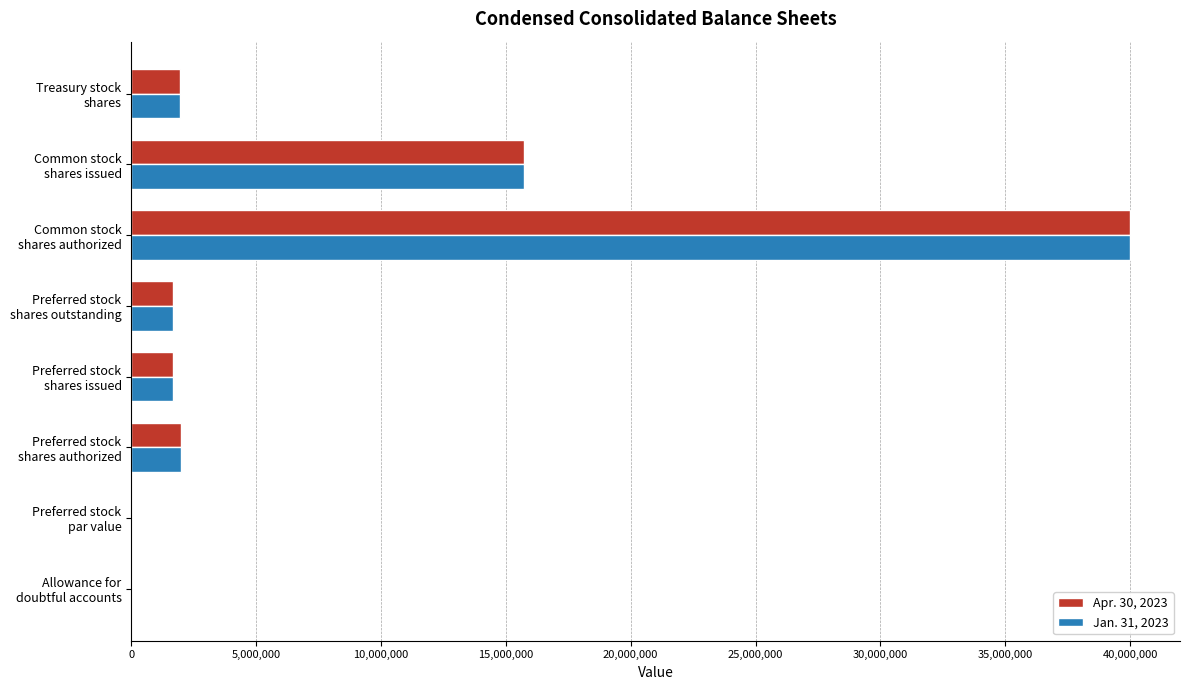

Which label corresponds to the largest value in the chart?

Common stock
shares authorized